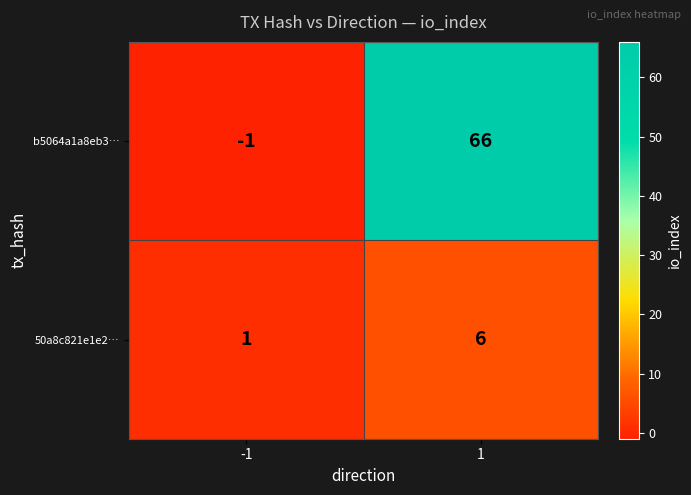

Which series changed the most between -1 and 1?

b5064a1a8eb3…